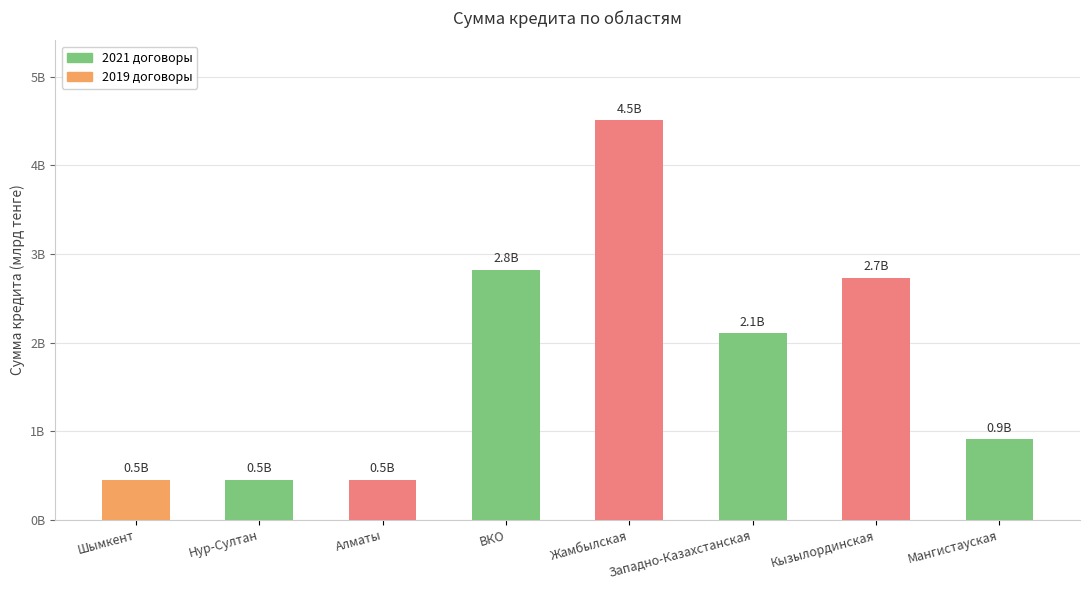

Does the chart contain any negative values?

No